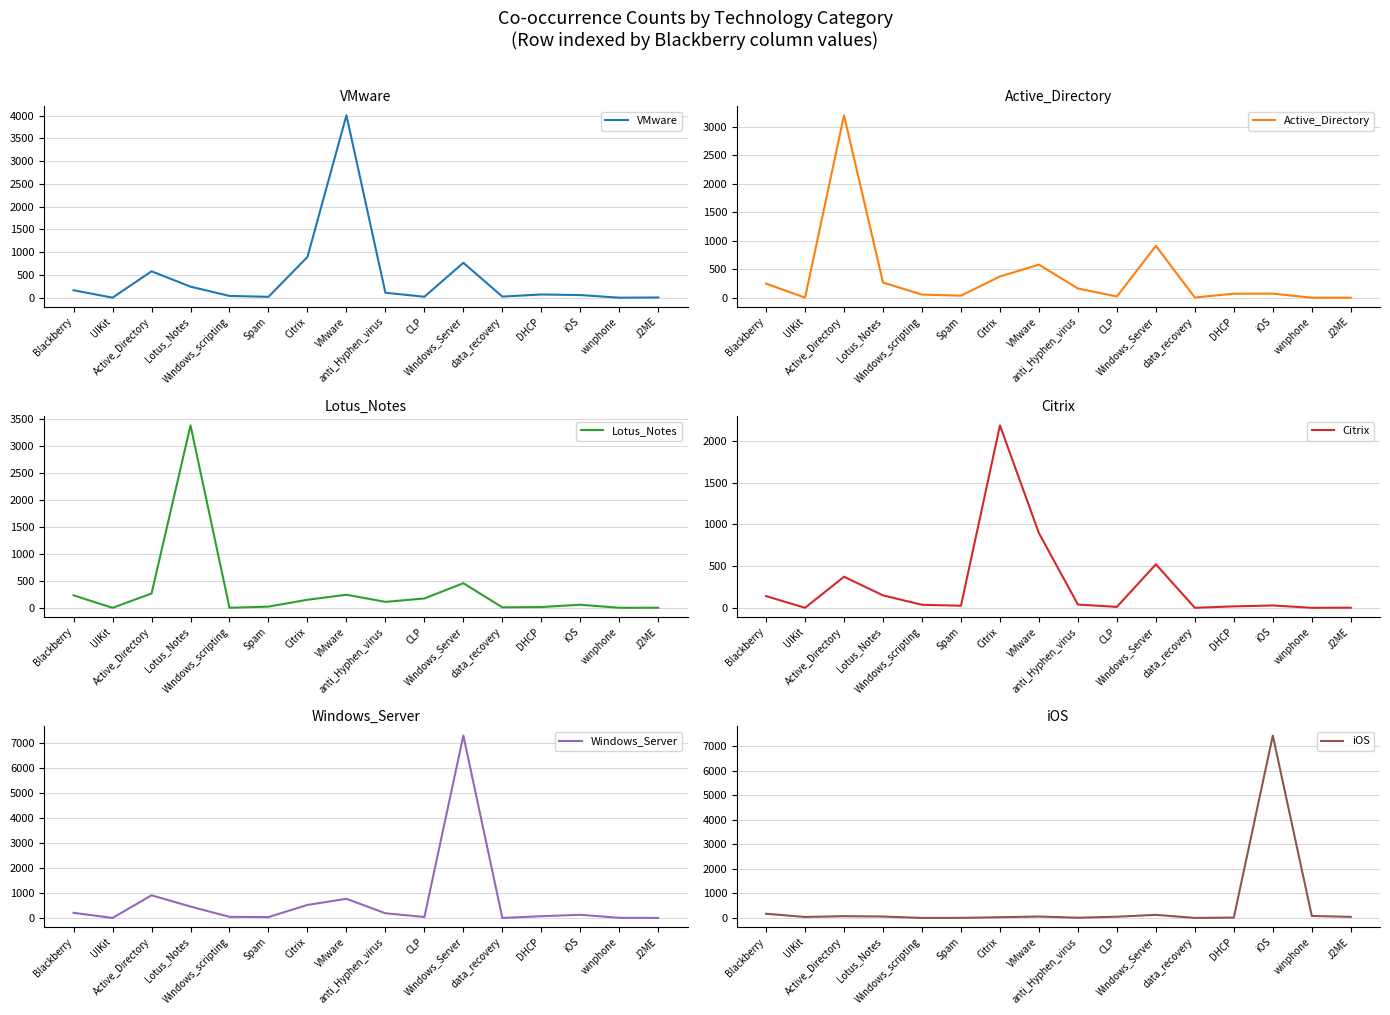

At which category does the chart reach its minimum across all series?

UIKit